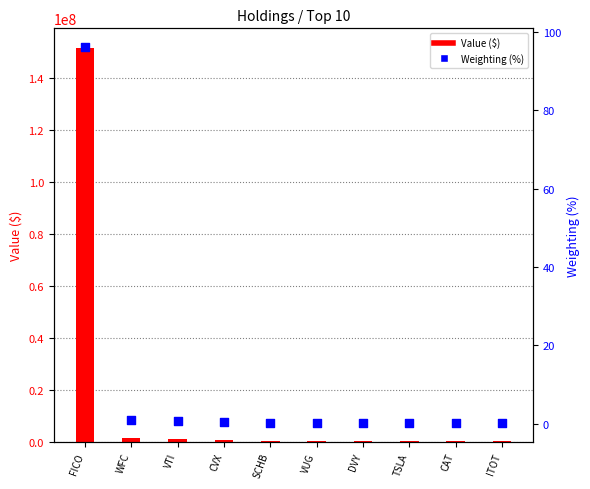

Which series contains the lowest Y value?

Weighting (%)